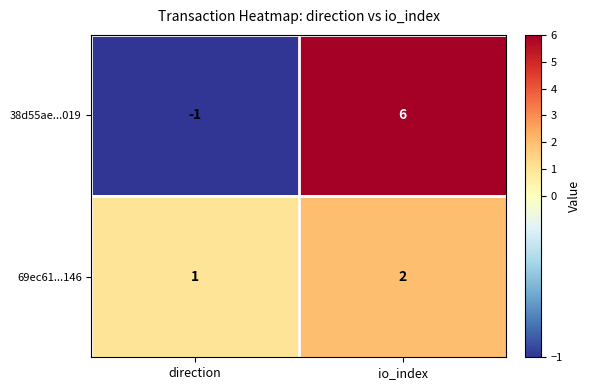

Which series has the widest spread of values?

38d55ae...019